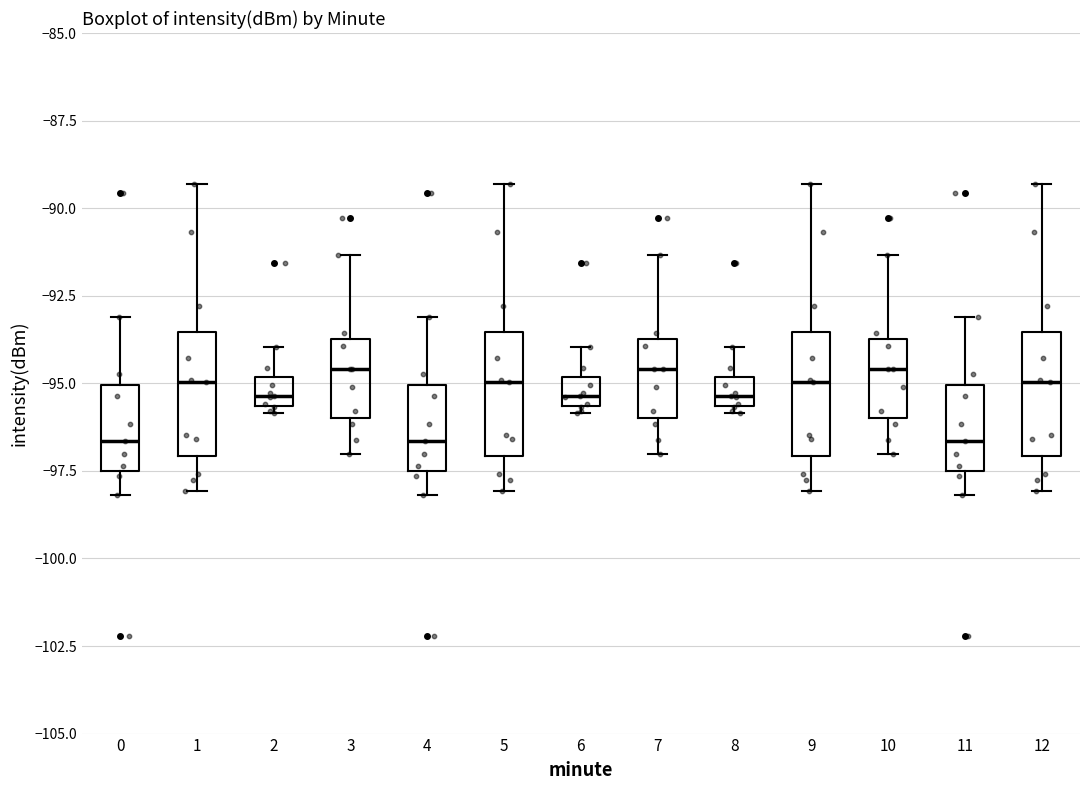

Reading left to right, transcribe this box plot: for each box, give where its median line is, the range the box spans, and where its two whiskers end, as read against the y-axis. The values are not printed on the chart, so give them approximately, as read against the axis.

0: median -96.5, box -97.5 to -95.0, whiskers -98.0 to -93.0
1: median -95.0, box -97.0 to -93.5, whiskers -98.0 to -89.5
2: median -95.5 (just above the box's lower edge), box -95.5 to -95.0, whiskers -96.0 to -94.0
3: median -94.5, box -96.0 to -93.5, whiskers -97.0 to -91.5
4: median -96.5, box -97.5 to -95.0, whiskers -98.0 to -93.0
5: median -95.0, box -97.0 to -93.5, whiskers -98.0 to -89.5
6: median -95.5 (just above the box's lower edge), box -95.5 to -95.0, whiskers -96.0 to -94.0
7: median -94.5, box -96.0 to -93.5, whiskers -97.0 to -91.5
8: median -95.5 (just above the box's lower edge), box -95.5 to -95.0, whiskers -96.0 to -94.0
9: median -95.0, box -97.0 to -93.5, whiskers -98.0 to -89.5
10: median -94.5, box -96.0 to -93.5, whiskers -97.0 to -91.5
11: median -96.5, box -97.5 to -95.0, whiskers -98.0 to -93.0
12: median -95.0, box -97.0 to -93.5, whiskers -98.0 to -89.5